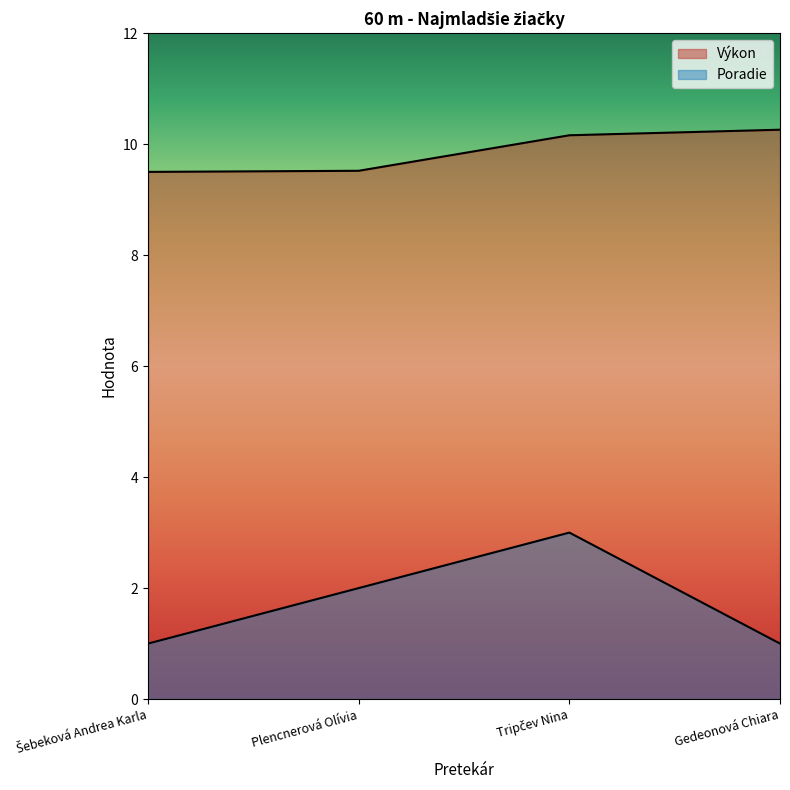

Which category has the lowest value across all series?

Šebeková Andrea Karla